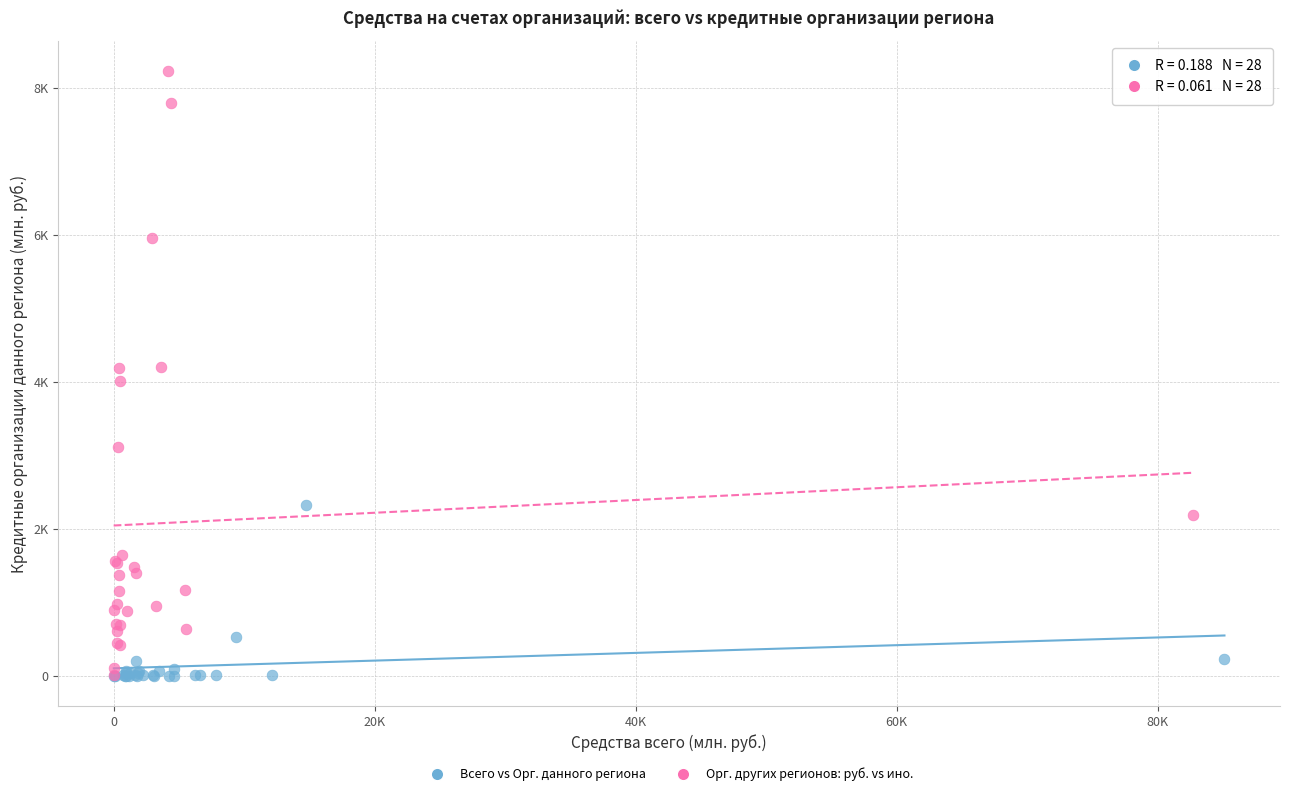

What are all the series names shown in the legend?

Всего vs Орг. данного региона, Орг. других регионов: руб. vs ино.